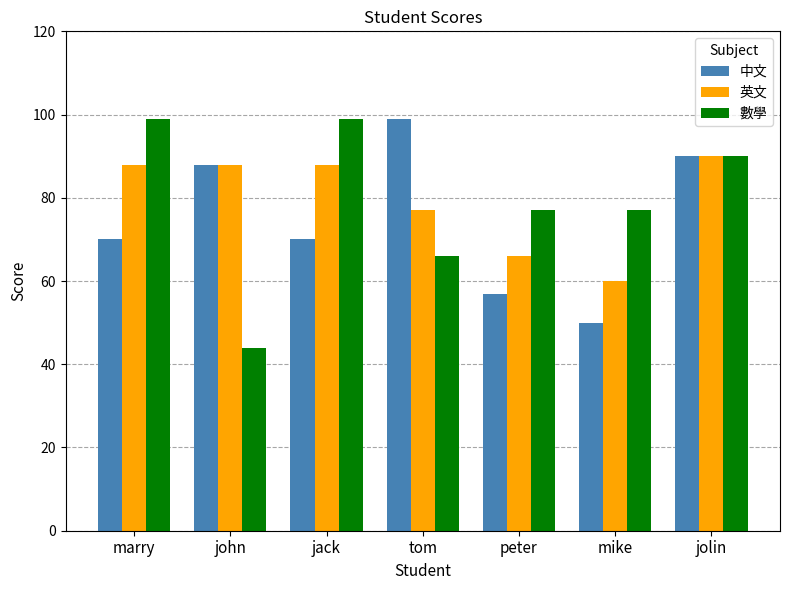

What is the maximum value for 數學?

99